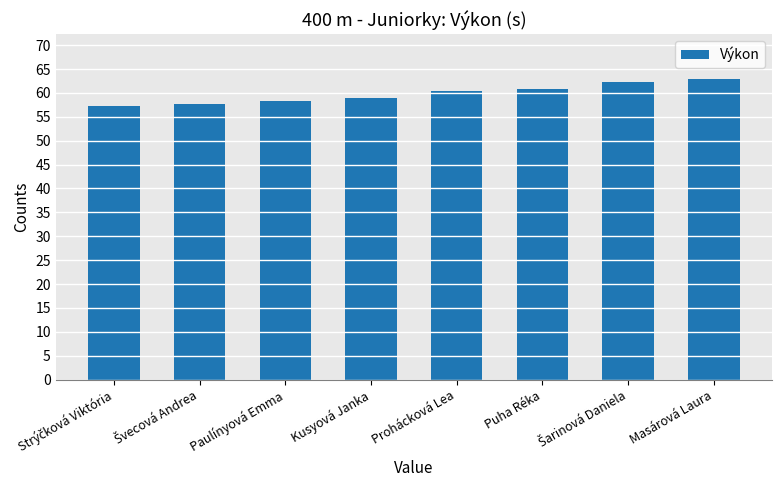

What is the difference between the maximum and minimum values?

5.5